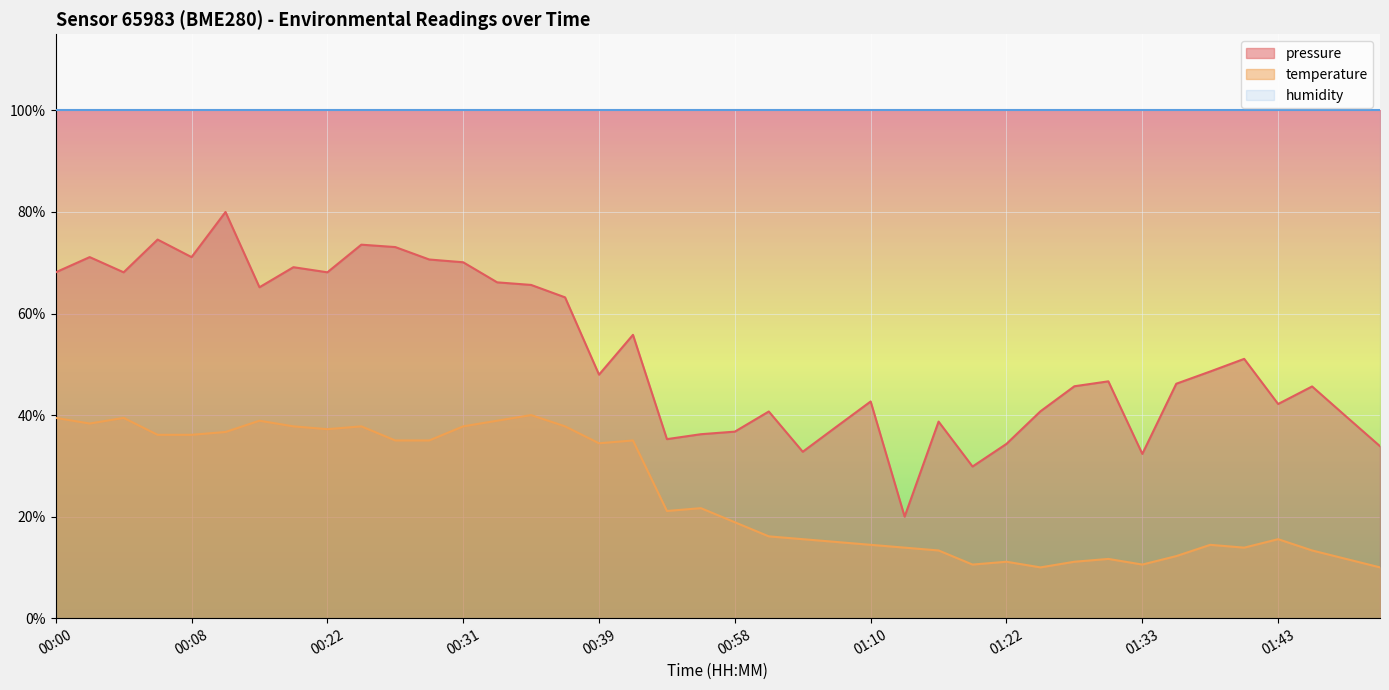

Rank the series at 00:31 from highest to lowest value.

humidity, pressure, temperature